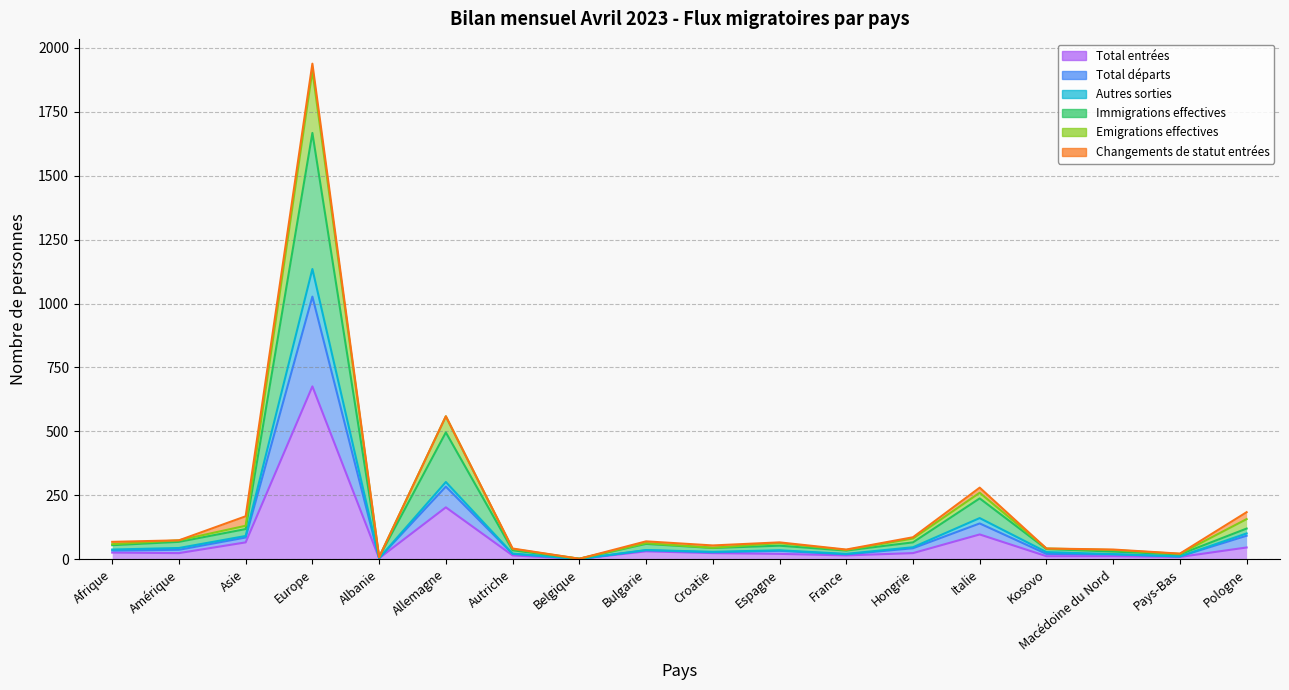

At which label does Autres sorties reach its minimum?

Belgique